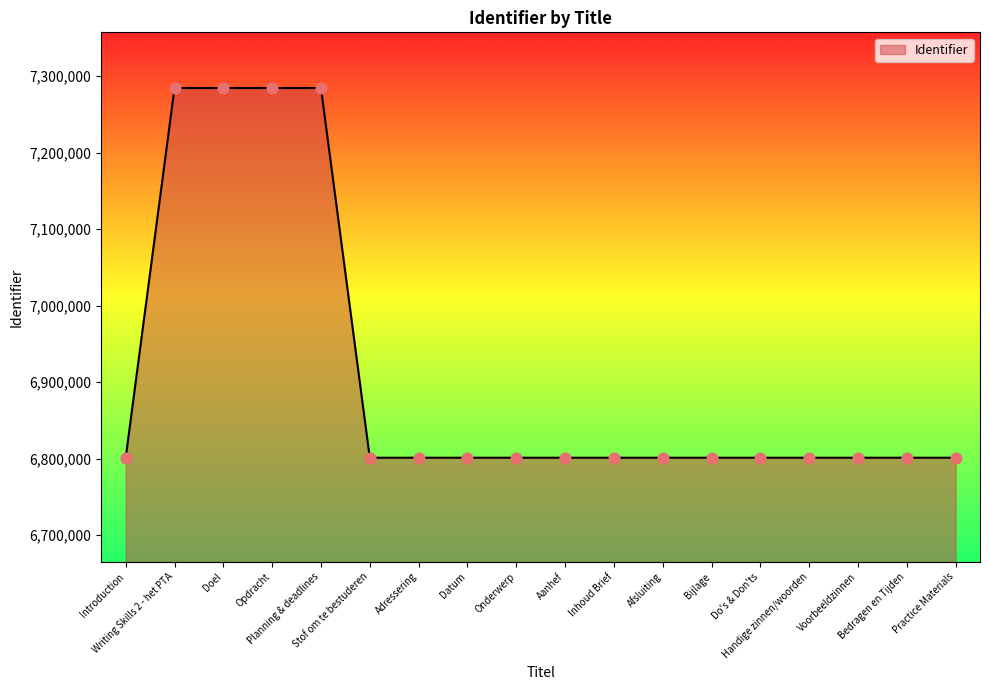

What is the smallest value displayed?

6801000